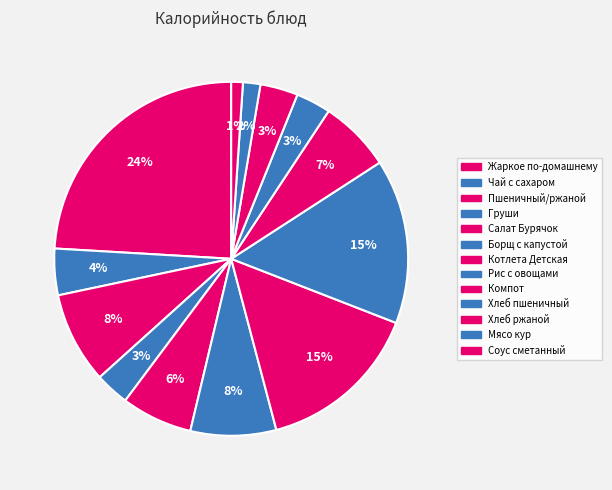

Count the number of slices in the pie.

13